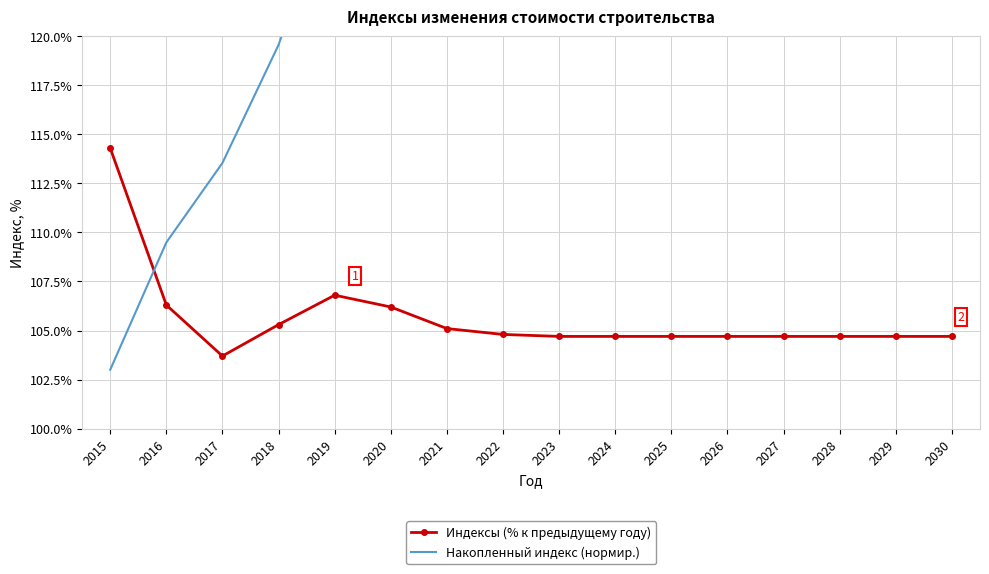

What is the difference between the Индексы (% к предыдущему году) values at 2015 and 2025?

9.6